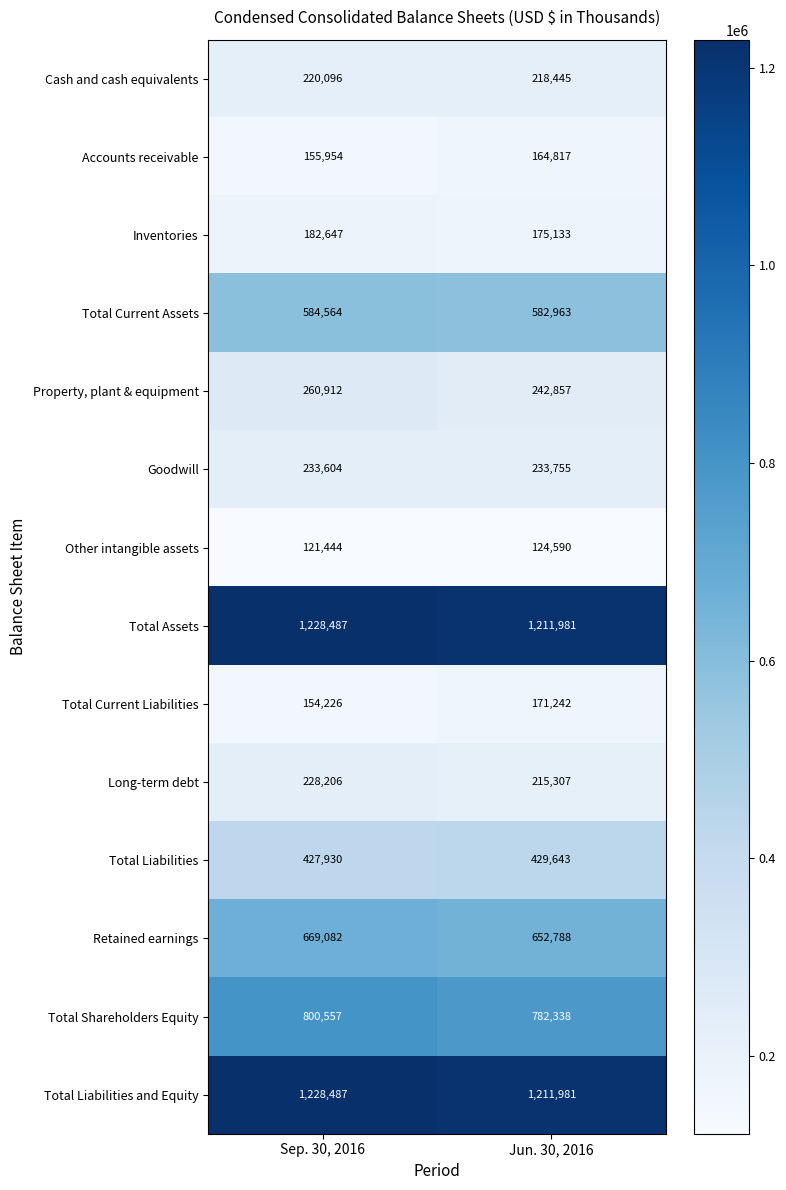

What is the sum of the Total Liabilities values at Jun. 30, 2016 and Sep. 30, 2016?

857573